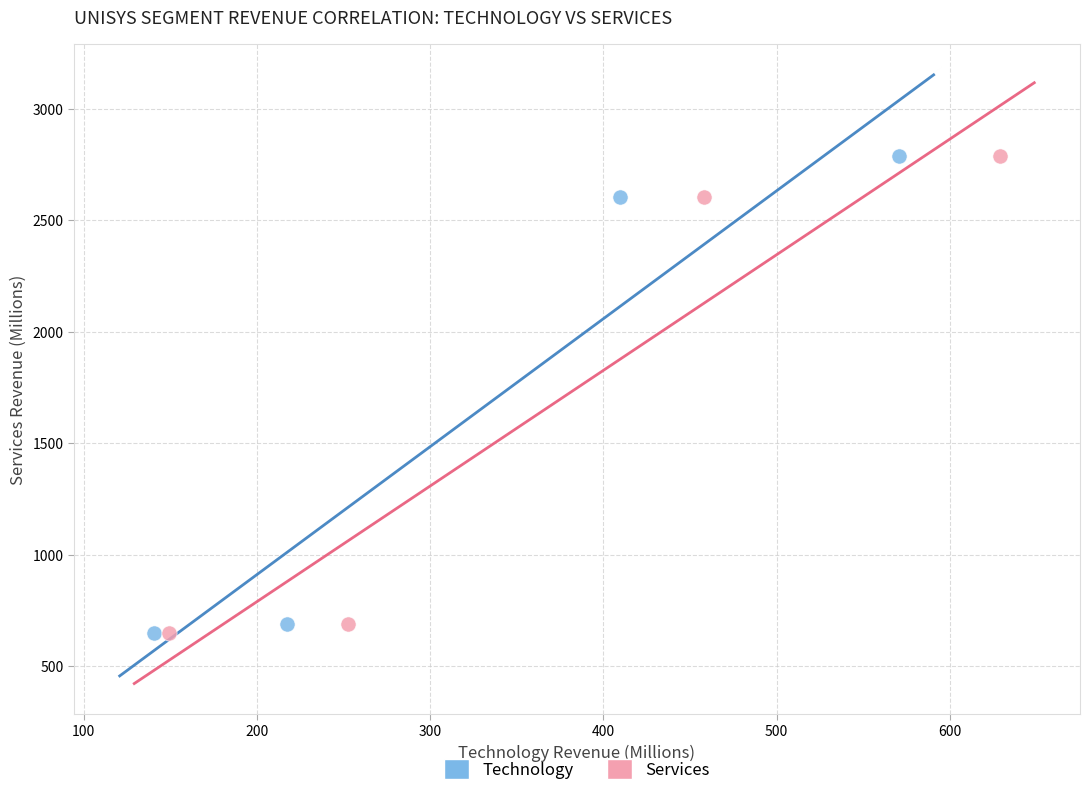

Which series has the widest spread of Y values?

Services